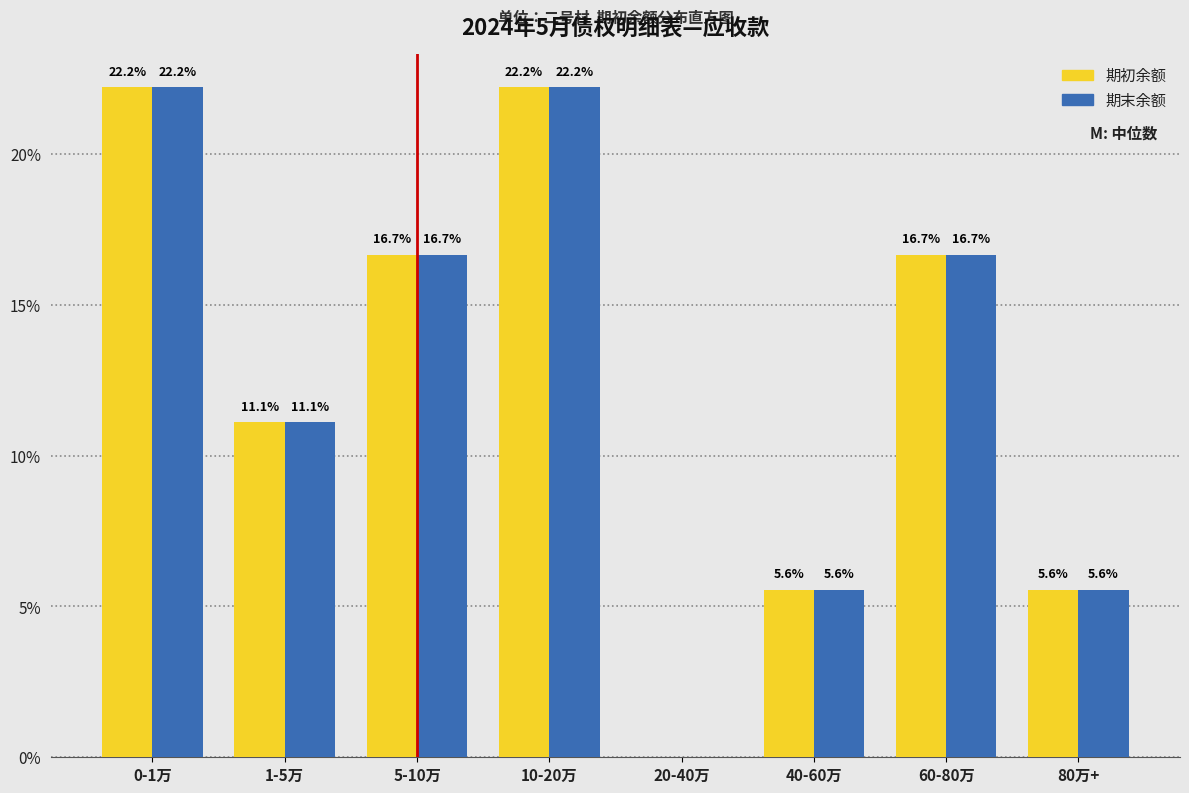

Reading right to left, what are all the values shown in this chart?

期初余额: 80万+=5.6	60-80万=16.7	40-60万=5.6	20-40万=0.0	10-20万=22.2	5-10万=16.7	1-5万=11.1	0-1万=22.2
期末余额: 80万+=5.6	60-80万=16.7	40-60万=5.6	20-40万=0.0	10-20万=22.2	5-10万=16.7	1-5万=11.1	0-1万=22.2